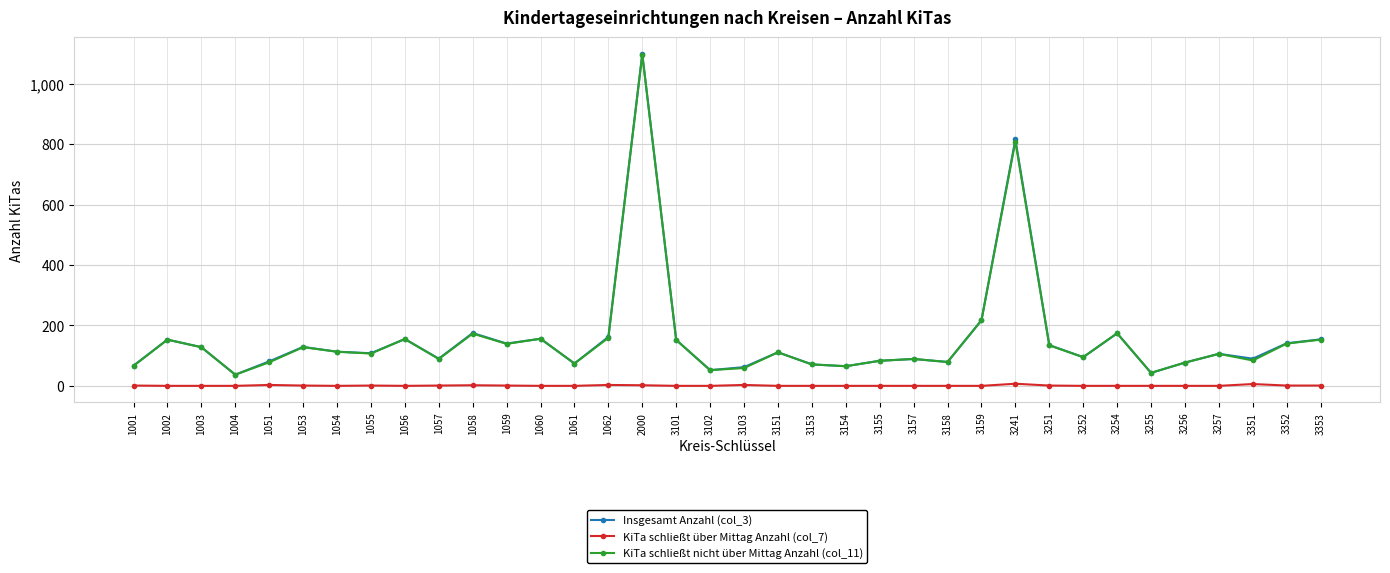

Is this an area chart (filled region under the line)?

No